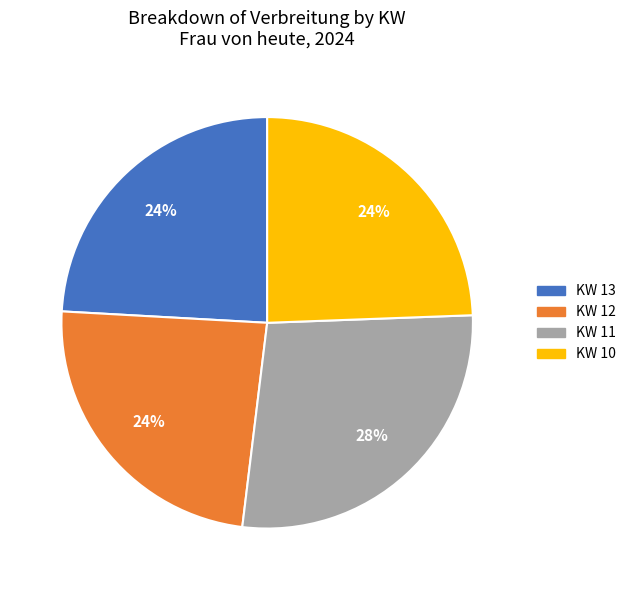

What is the largest slice in the pie chart?

KW 11